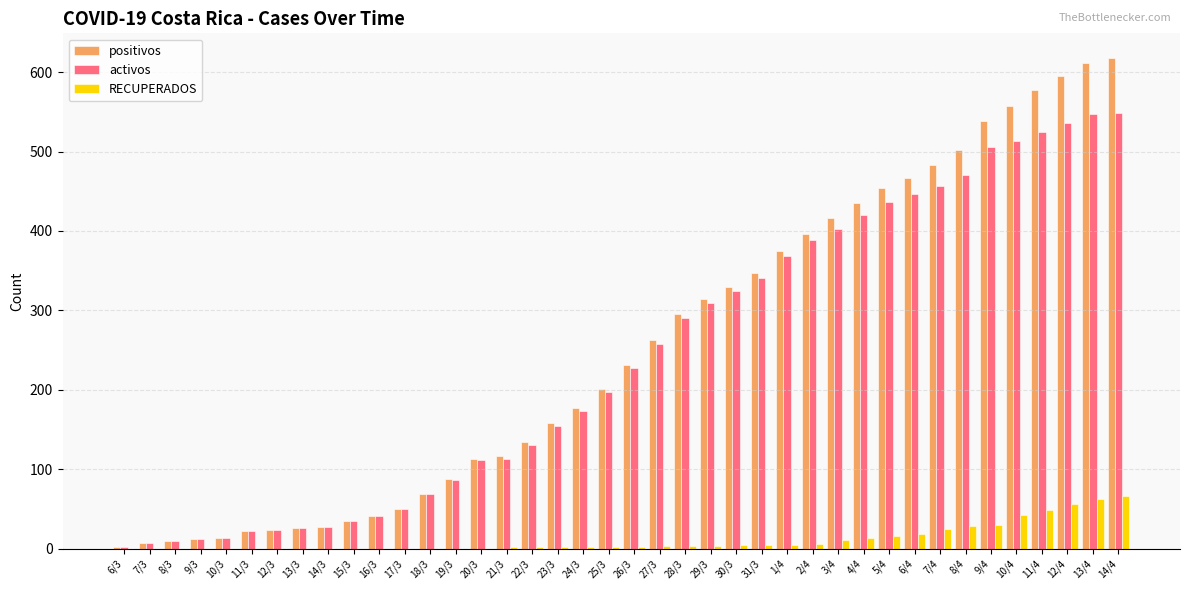

What is the sum of the RECUPERADOS values at 3/4 and 27/3?

14